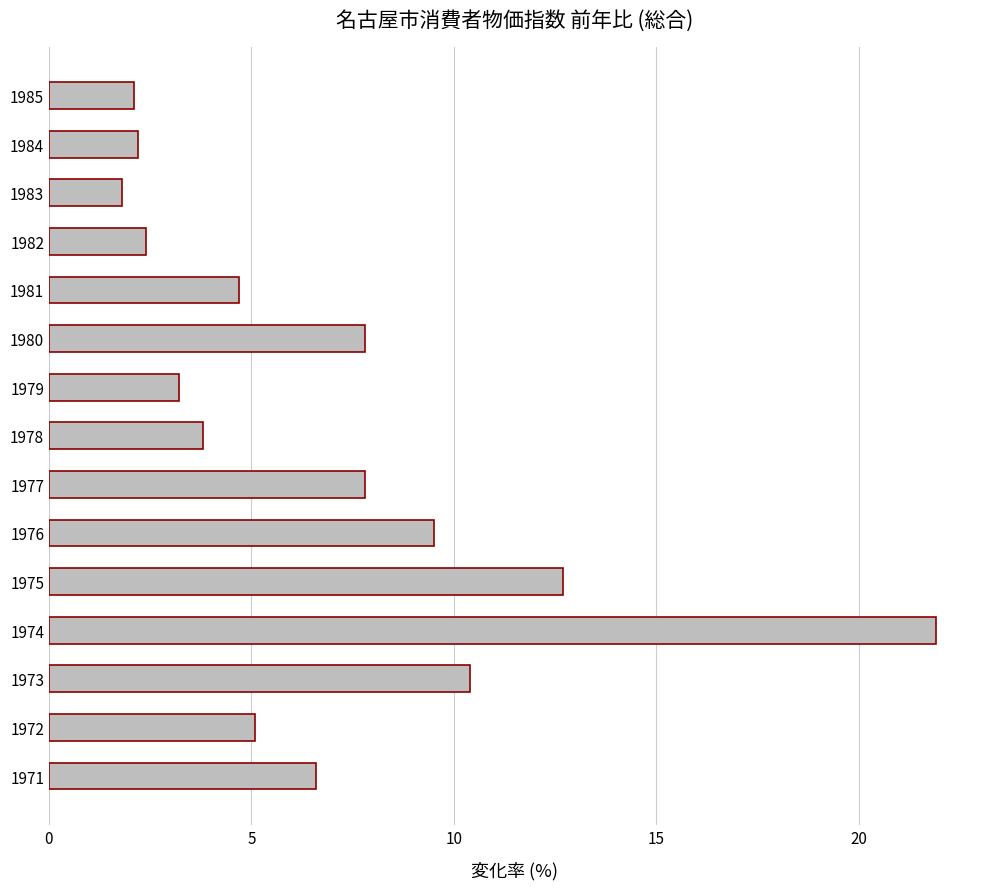

Which has a higher value, 1979 or 1974?

1974